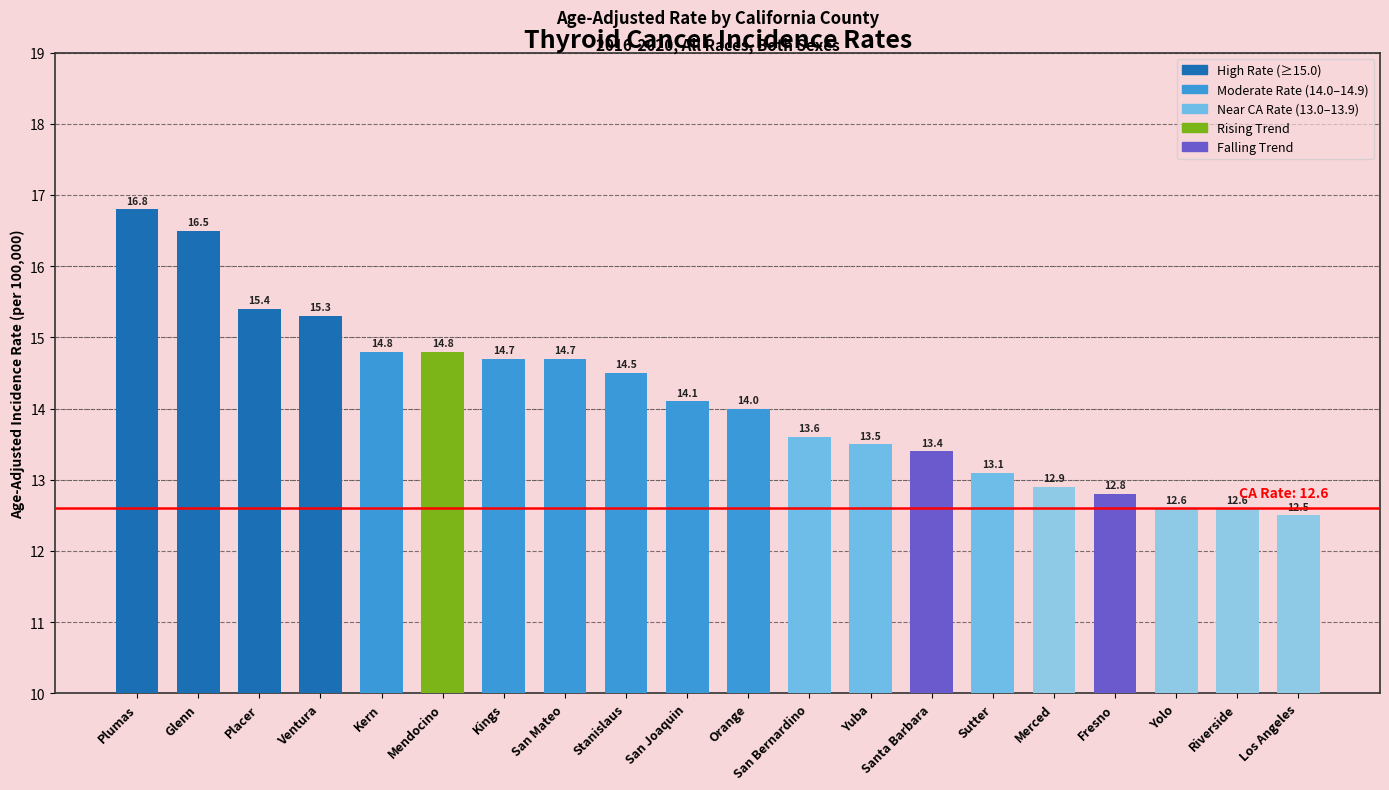

What is the label of the 5th bar from the right?

Merced